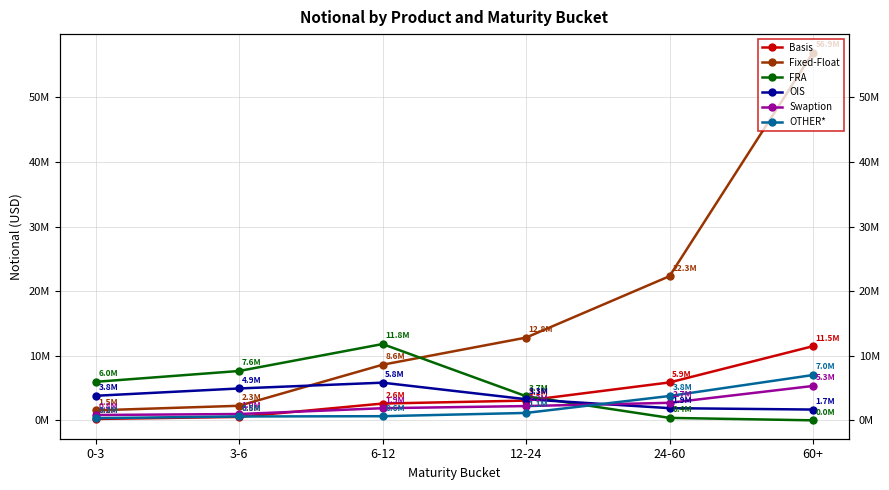

True or false: OIS has a value of 2888350 at 24-60.

False